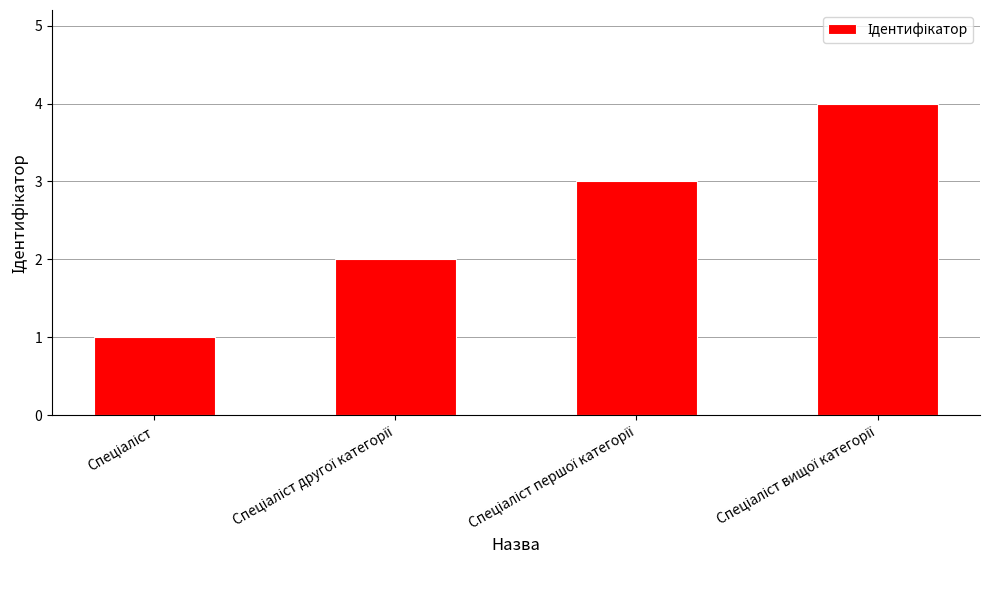

What is the sum of all values?

10